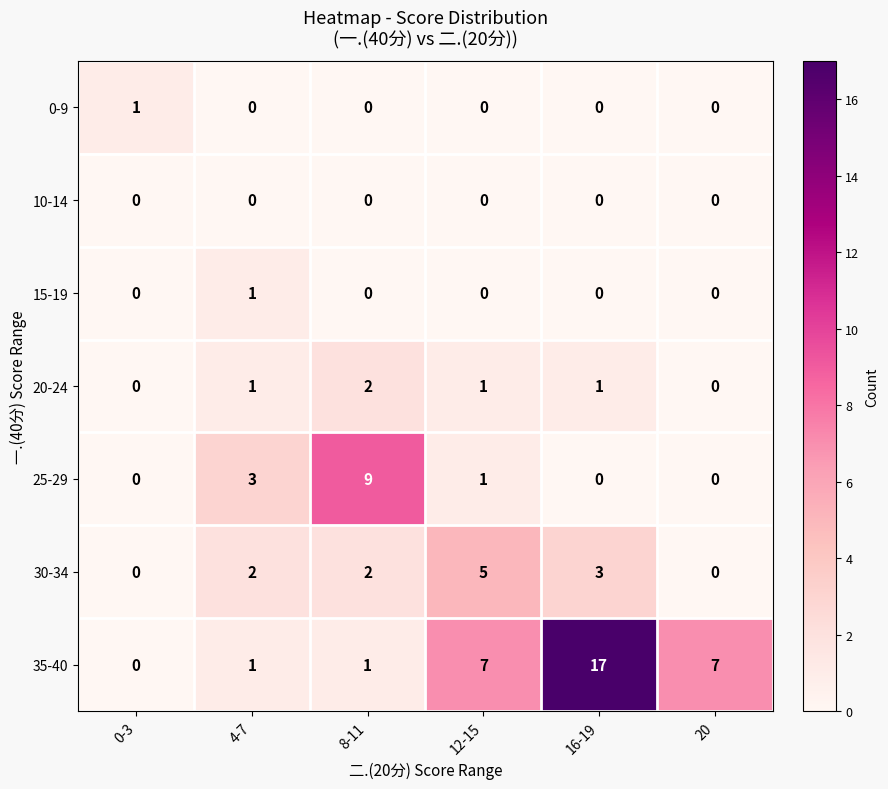

Is it true that 0-9 equals 0 at 12-15?

True